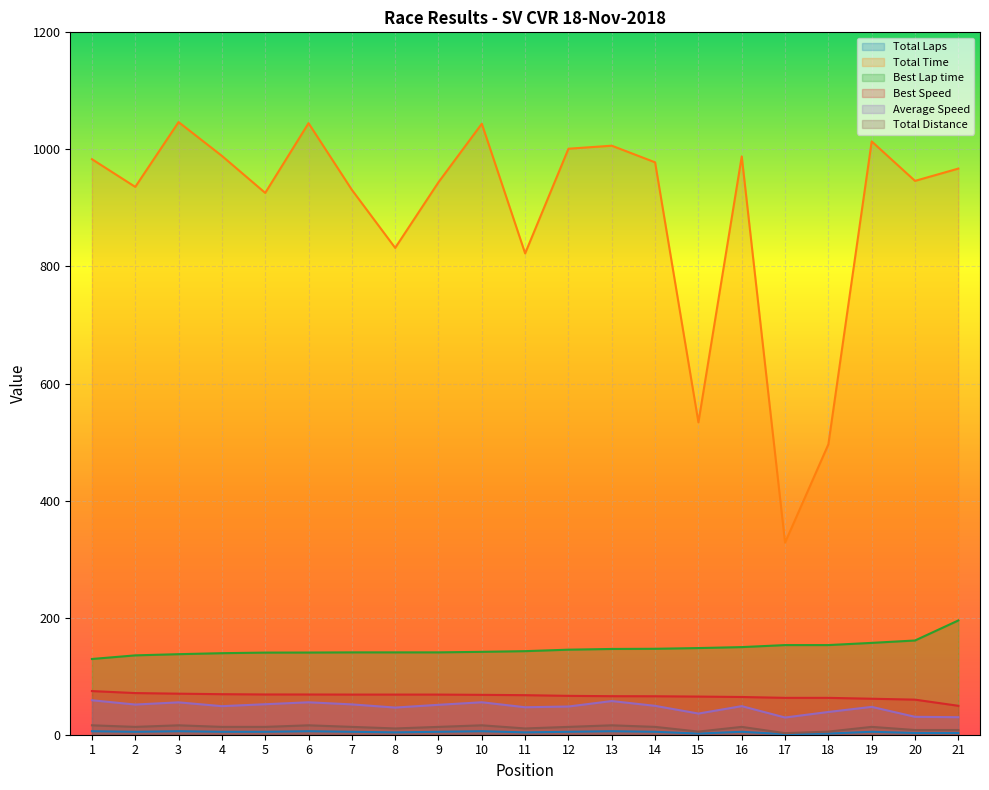

Which series has the largest total across all categories?

Total Time